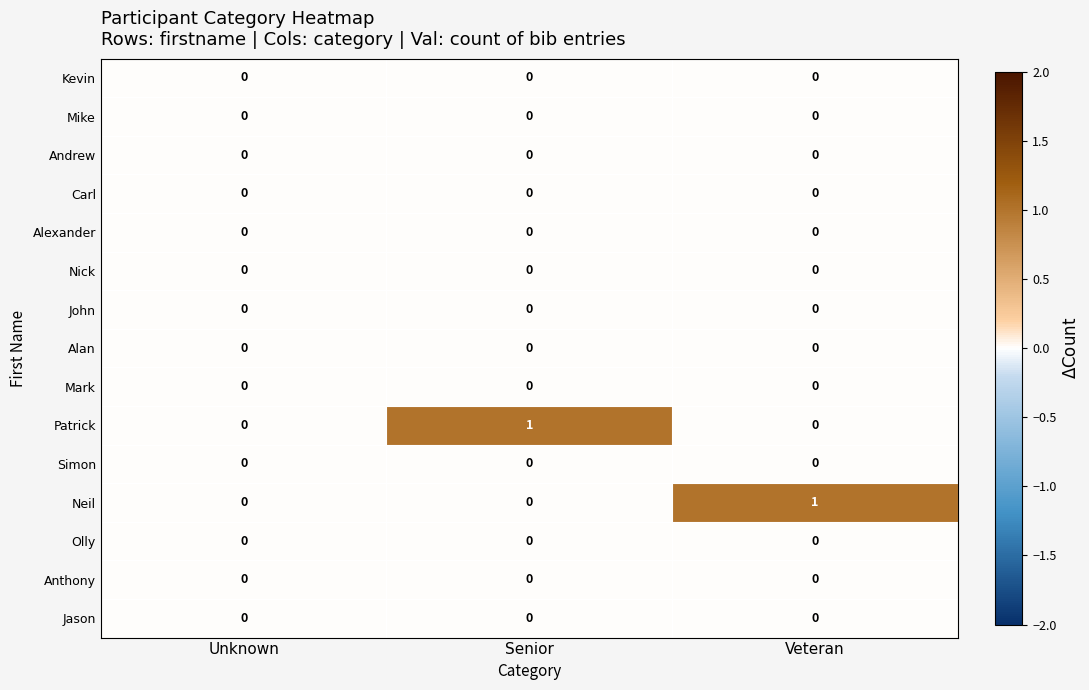

How many series are shown in this chart?

15